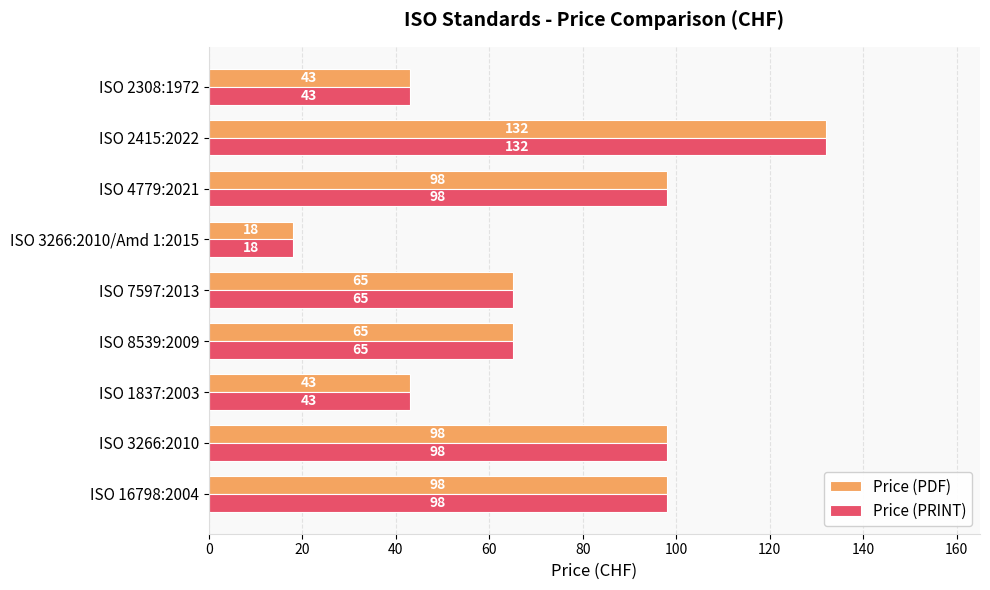

What is the difference between the maximum and minimum values in the Price (PDF) series?

114